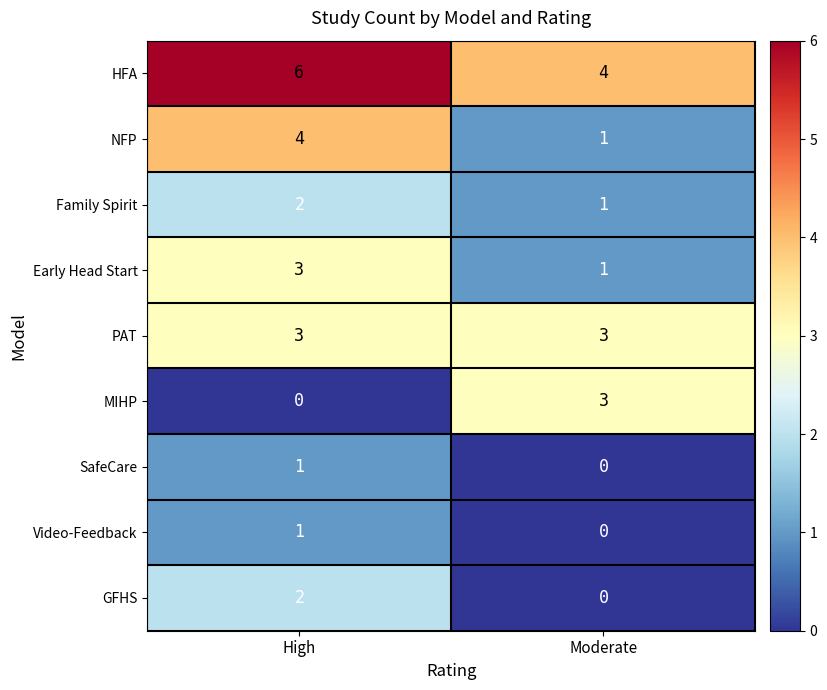

Which category has the highest value across all series?

High